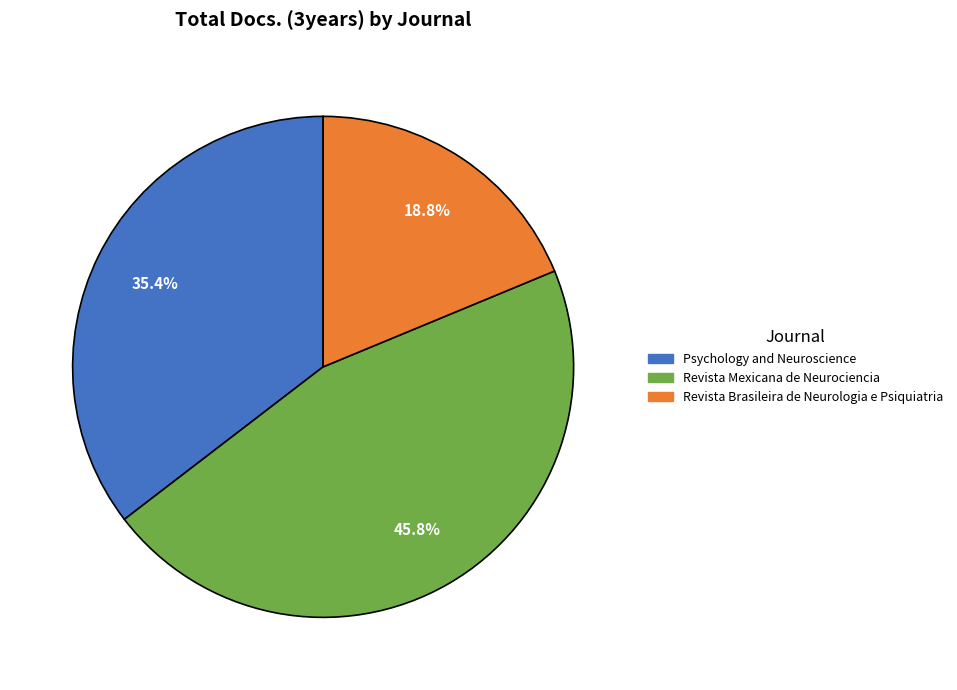

Count the number of slices in the pie.

3